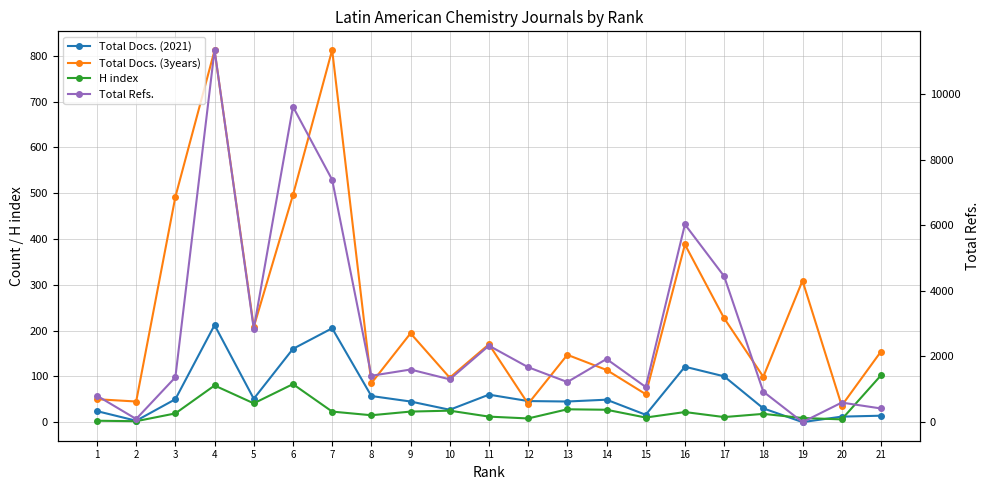

The value of H index at 8 is 6. True or false?

False